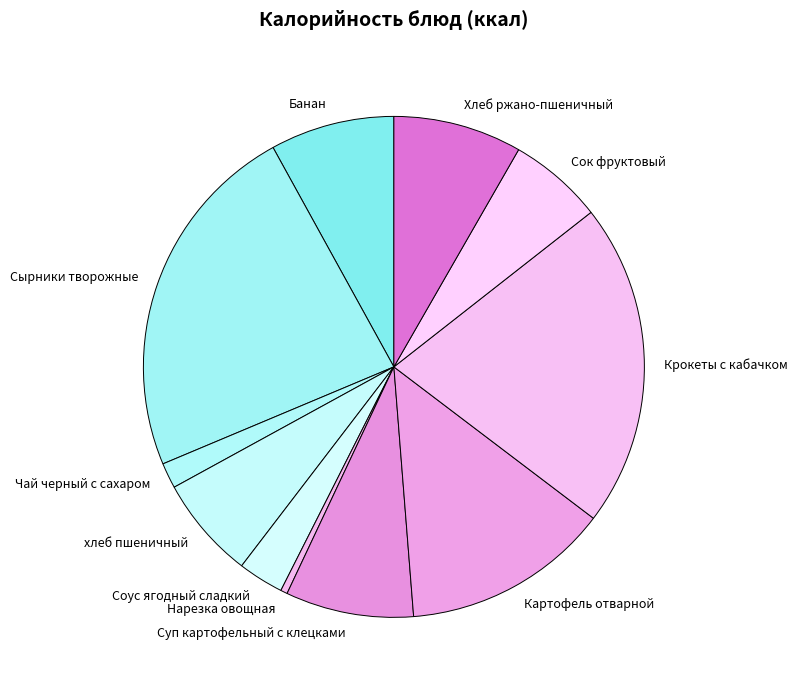

Between Нарезка овощная and Сырники творожные, which is larger?

Сырники творожные